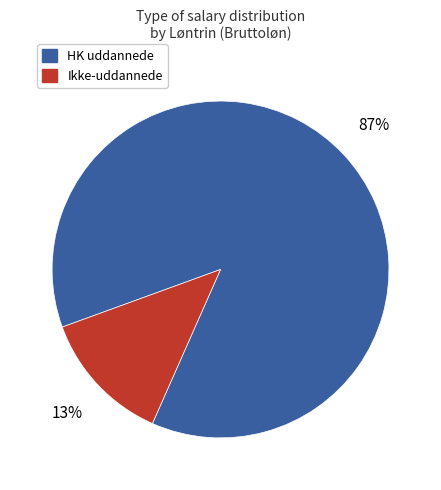

What percentage is the Ikke-uddannede slice, to the nearest percent?

13%